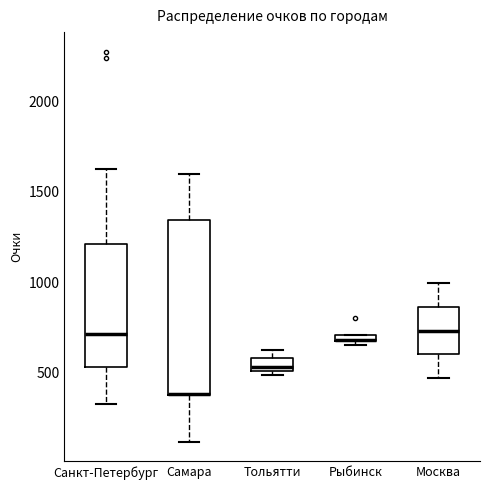

Where is the upper edge of the box for Самара on the y-axis? The values are not printed on the chart, so give them approximately, as read against the axis.

1350